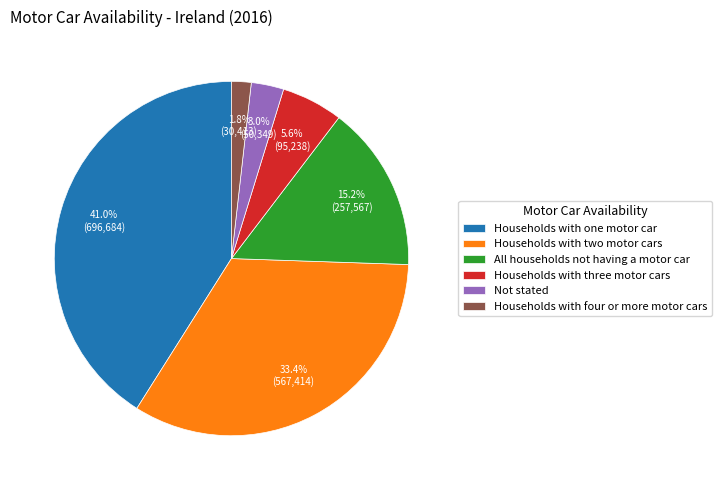

What percentage is the Households with four or more motor cars slice, to the nearest percent?

2%